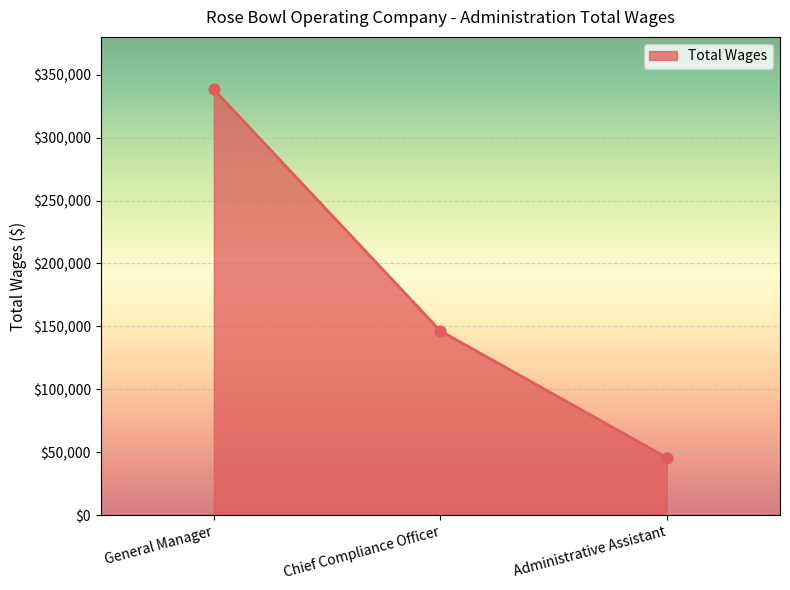

What is the change in value from General Manager to Chief Compliance Officer?

-191711